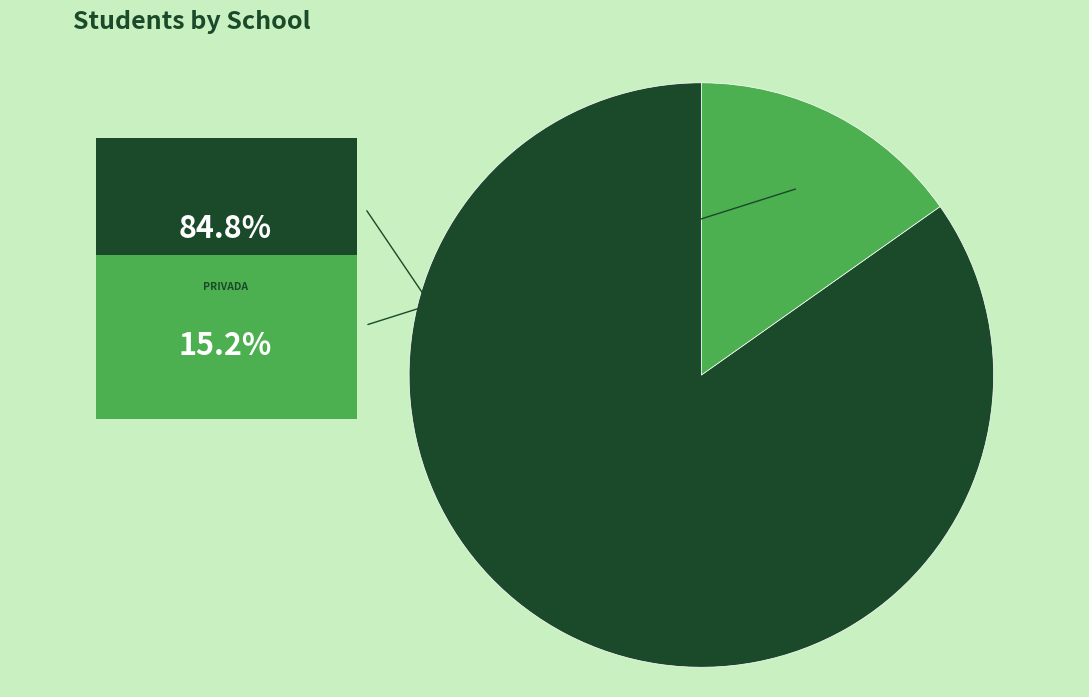

Is there a majority slice in this chart?

Yes